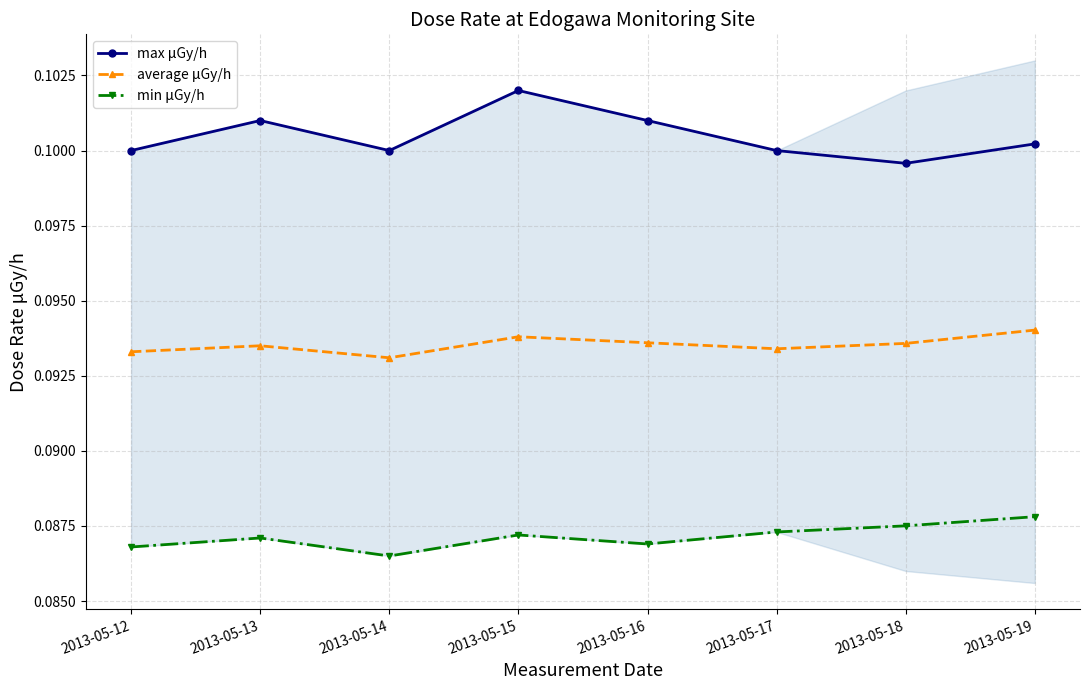

In min μGy/h, how many points are lower than both neighbors (excluding endpoints)?

2